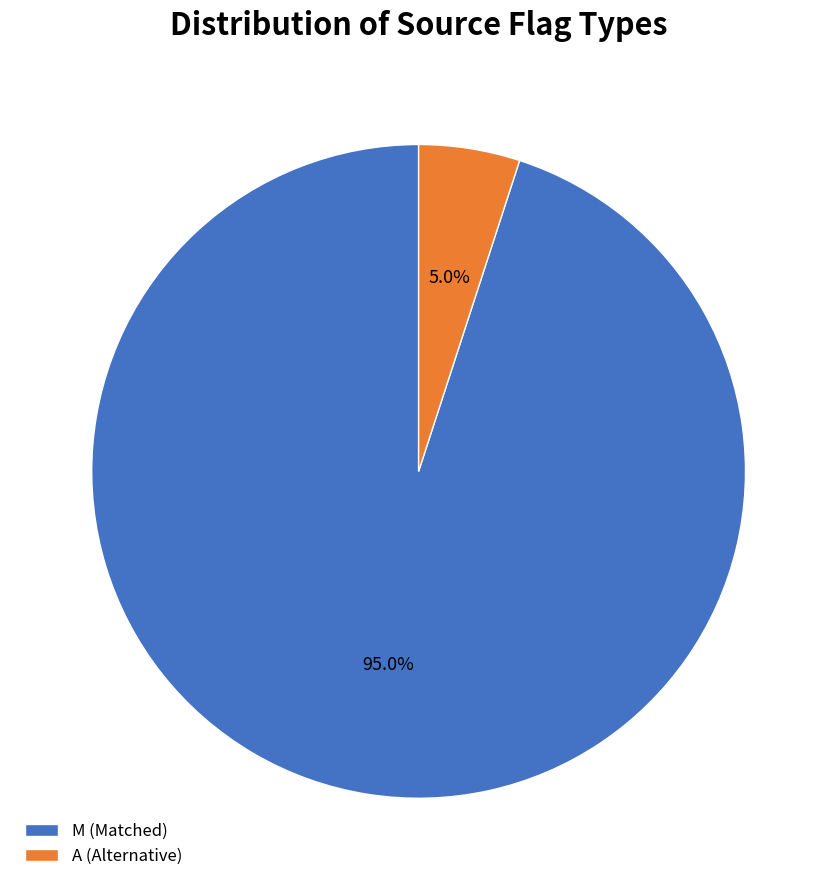

How many slices are in this pie chart?

2